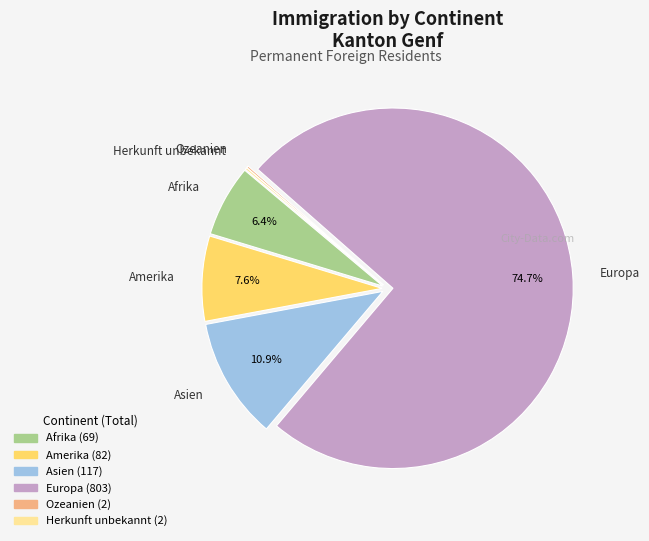

Combined, what portion of the pie is Afrika and Amerika?

14.0%